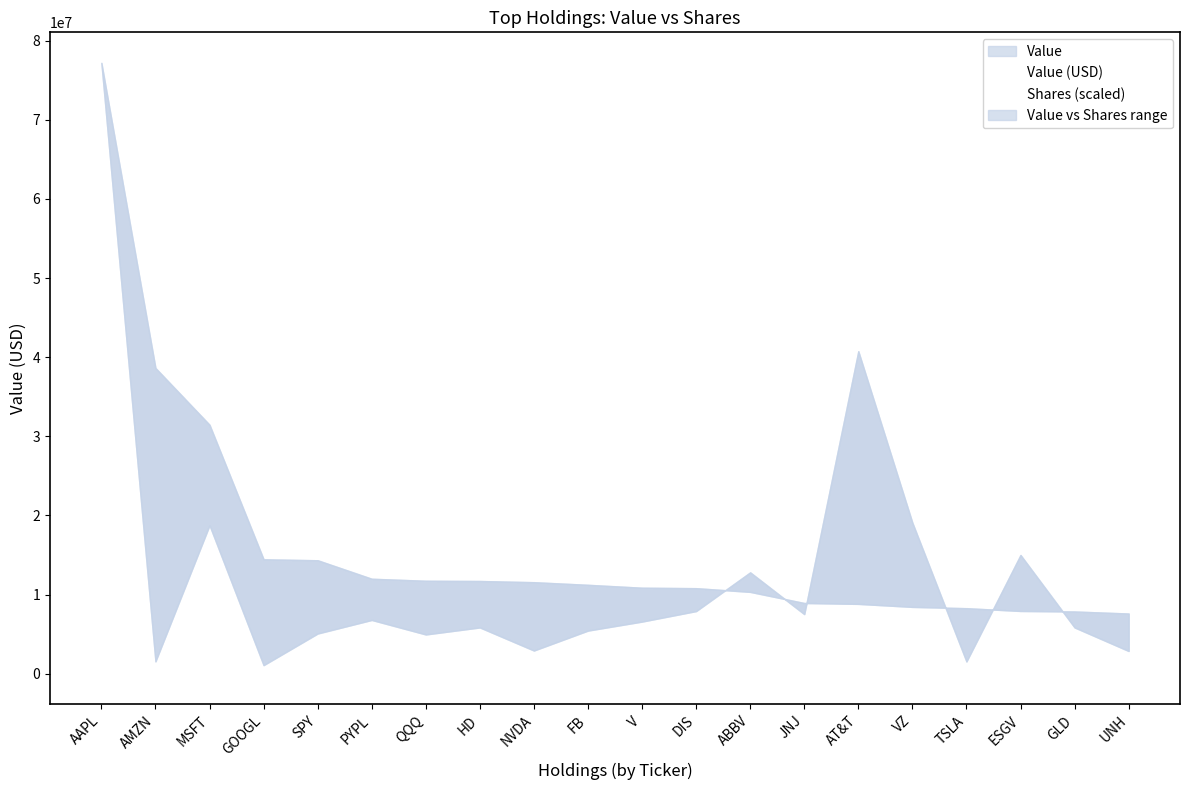

Reading left to right, list all the values displayed in this chart.

Value: 77176000.0	38637000.0	31461000.0	14466000.0	14346000.0	12010000.0	11756000.0	11726000.0	11575000.0	11243000.0	10877000.0	10820000.0	10350000.0	8946000.0	8834000.0	8453000.0	8291000.0	7939000.0	7874000.0	7617000.0
Shares: 77176000.0	1574107.8	18769208.9	1095227.7	5091468.5	6804636.0	4971914.4	5857491.0	2941085.7	5461409.7	6598434.9	7924278.8	12816976.9	7542395.4	40757888.3	19091248.9	1558981.1	15012474.5	5857491.0	2882171.1